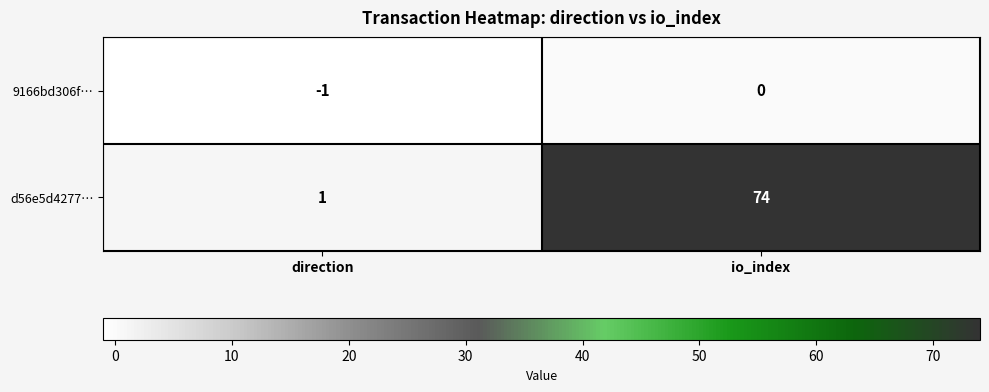

At io_index, list the series in order from largest to smallest.

d56e5d4277…, 9166bd306f…